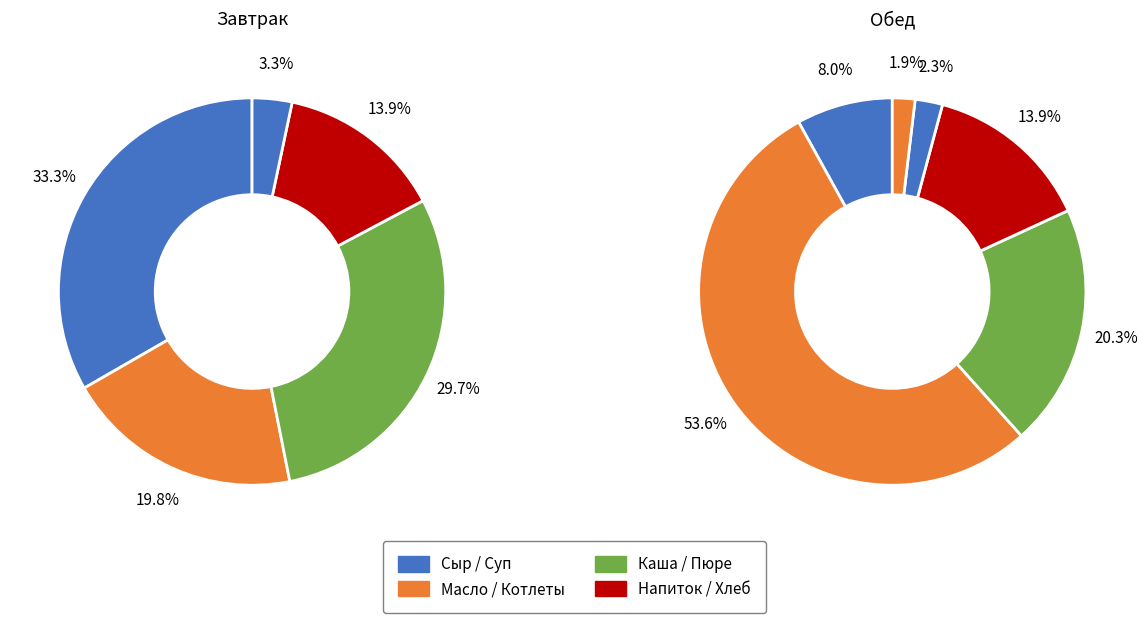

What percentage is the Сыр Российский slice, to the nearest percent?

33%